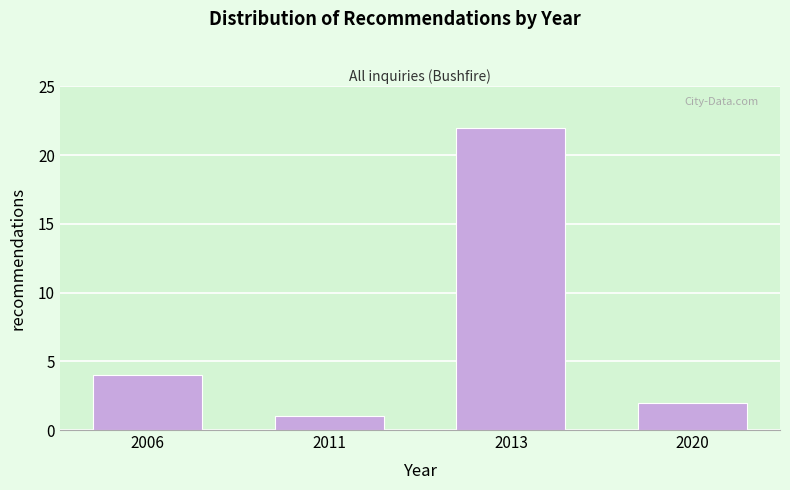

Reading left to right, transcribe all the data shown in this chart.

2006=4	2011=1	2013=22	2020=2